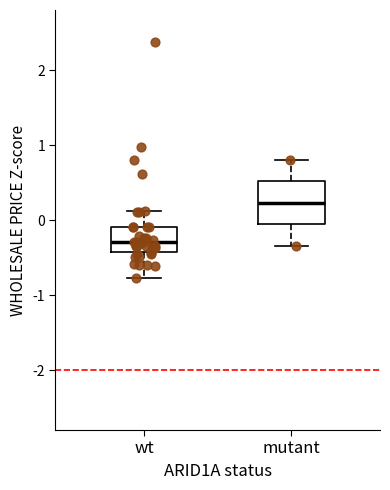

Where does the lower whisker of the box for mutant end on the y-axis? The values are not printed on the chart, so give them approximately, as read against the axis.

-0.3